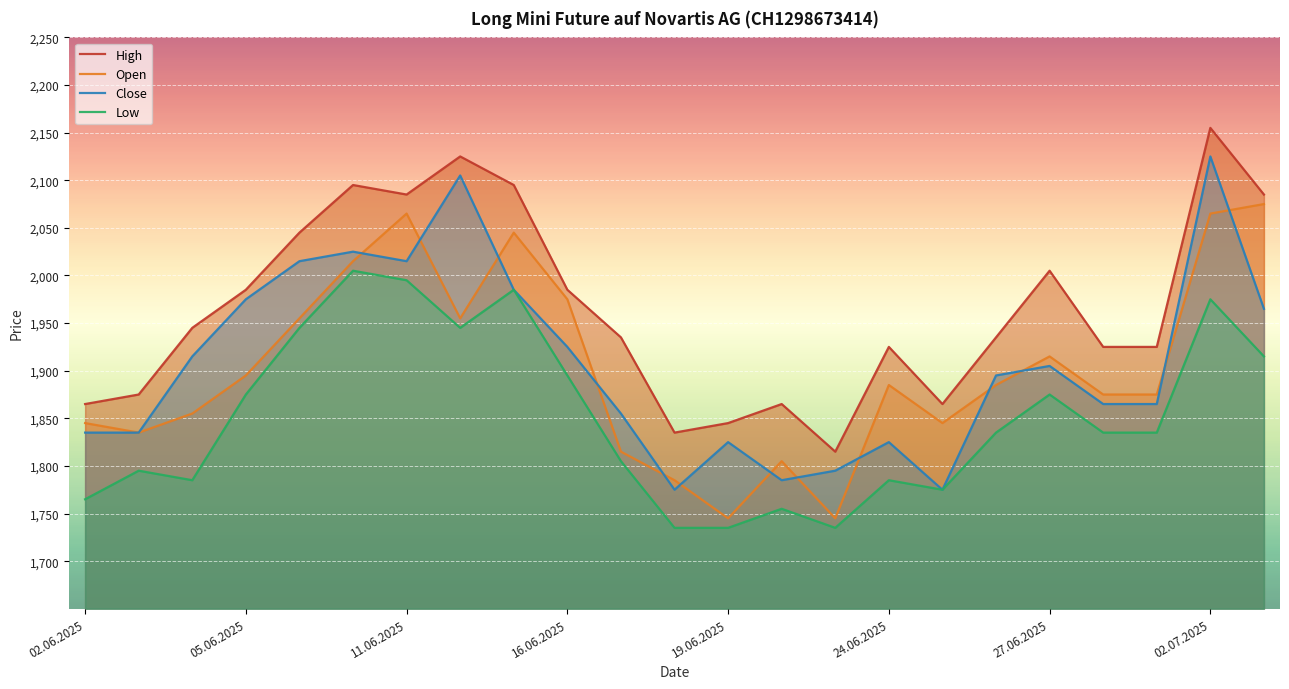

True or false: Open and Low intersect in this chart.

False